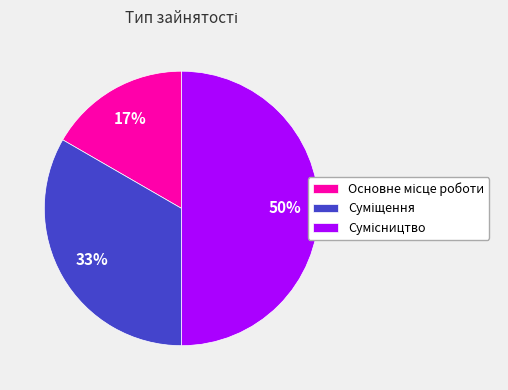

How many segments does this pie chart have?

3